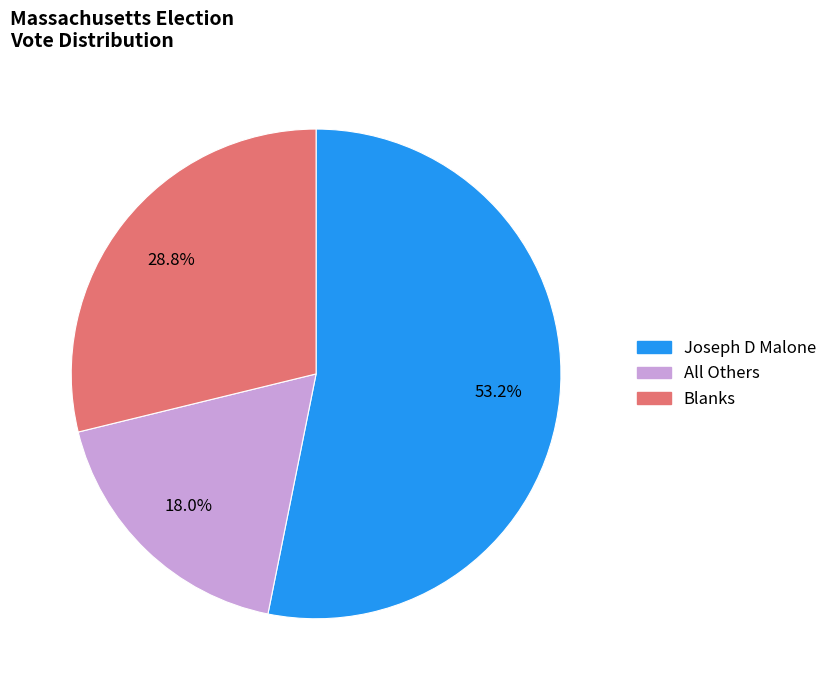

Rank the categories by value from lowest to highest.

All Others, Blanks, Joseph D Malone